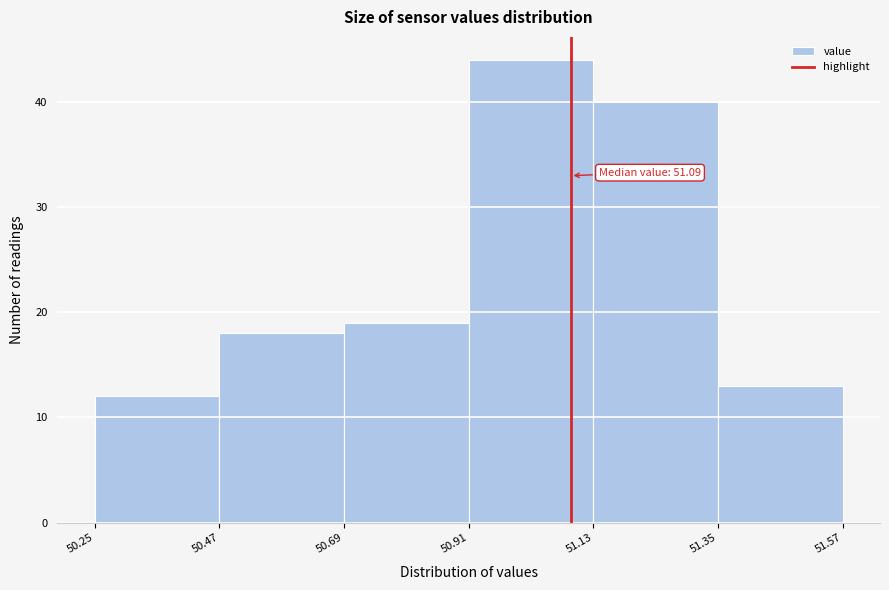

Over which range of the x-axis is the bar tallest?

50.91 to 51.13